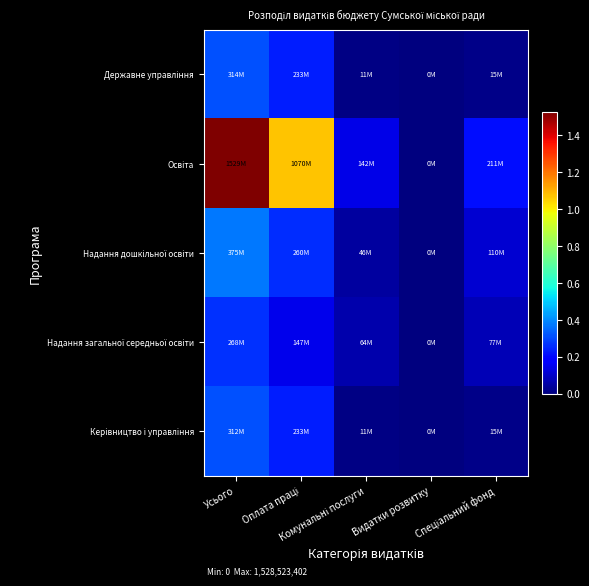

Which series changed the most between Усього and Оплата праці?

Освіта